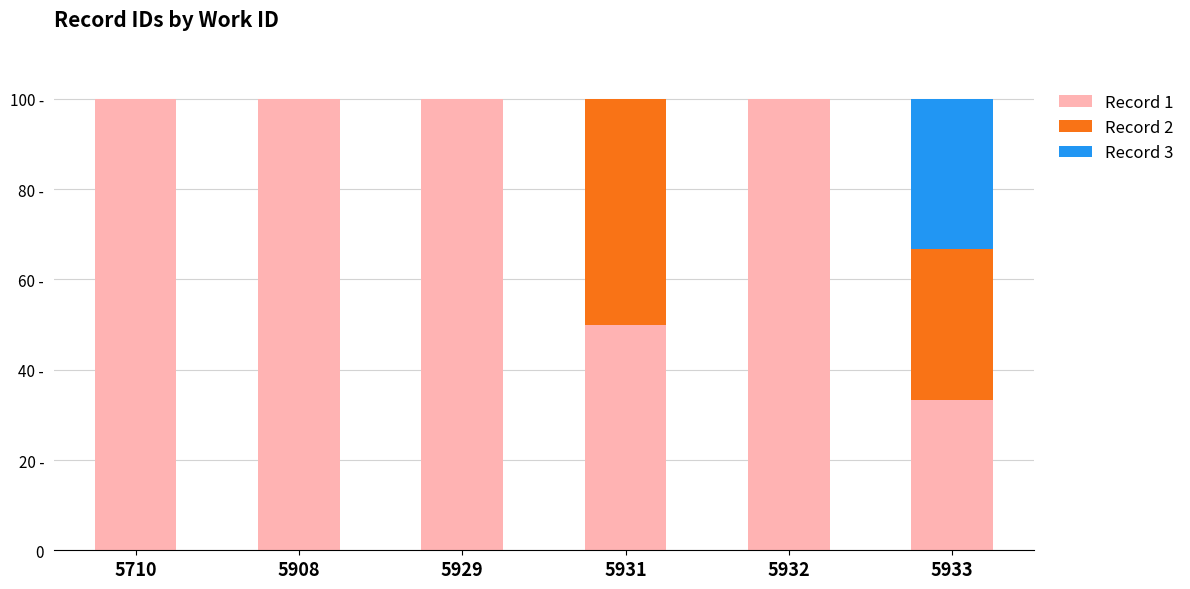

Does the chart contain stacked bars?

Yes